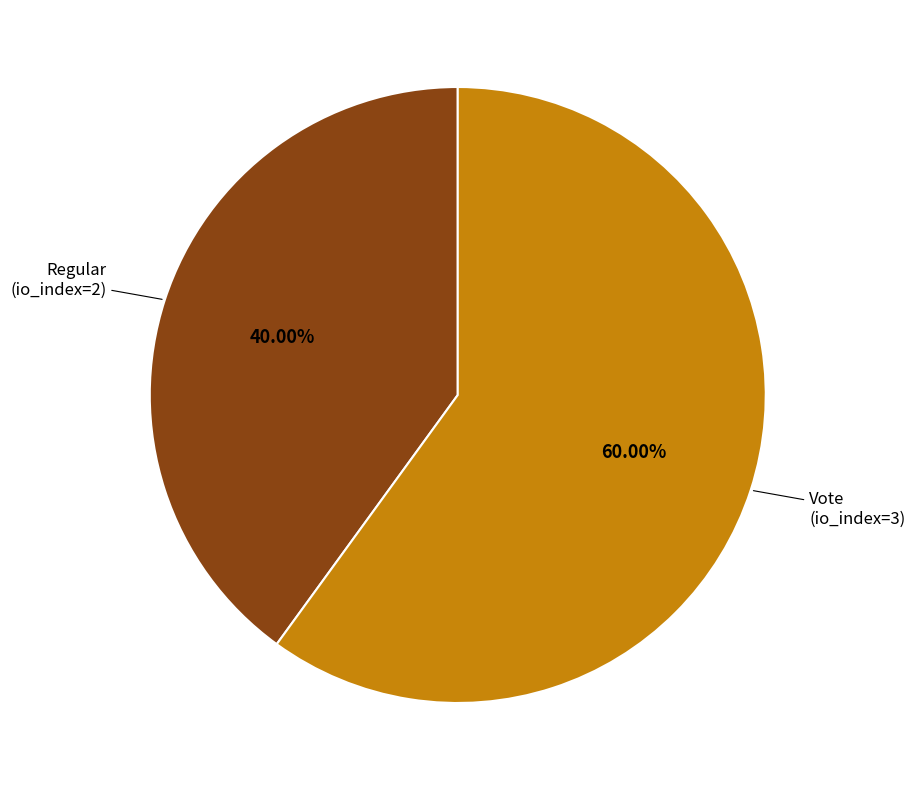

Which slice is the smallest?

Regular (io_index=2)